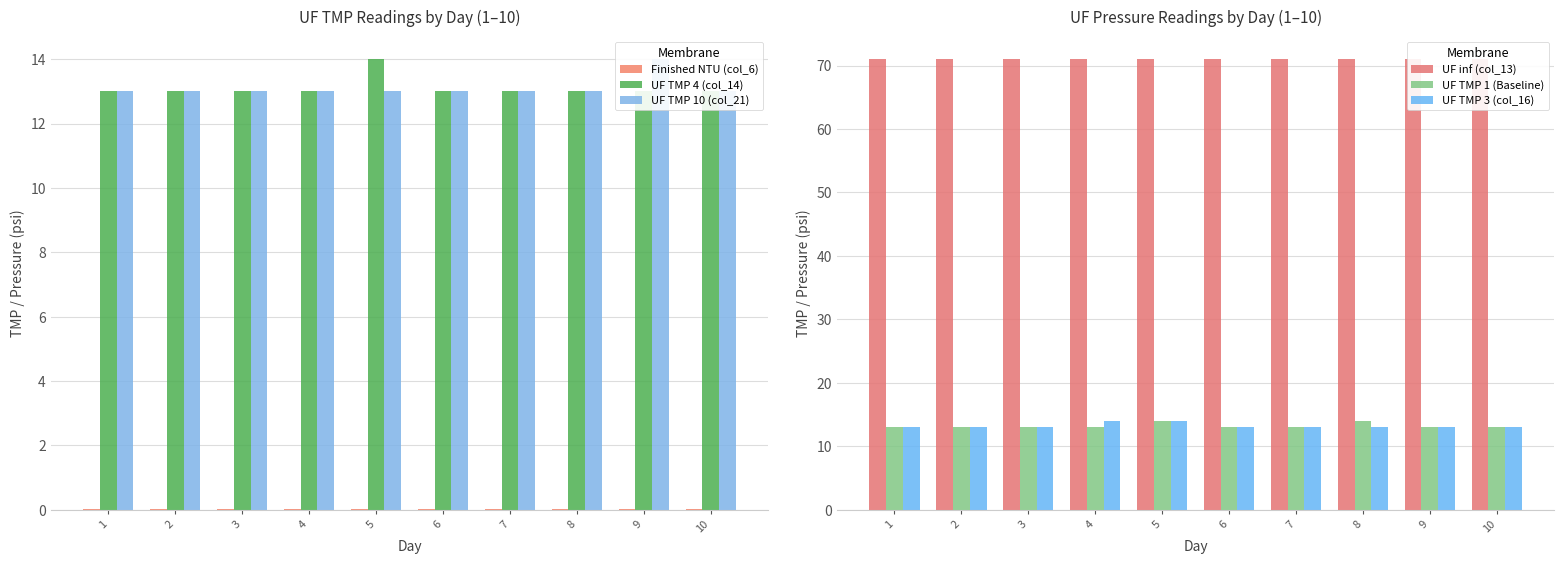

Count the number of categories in the chart.

10